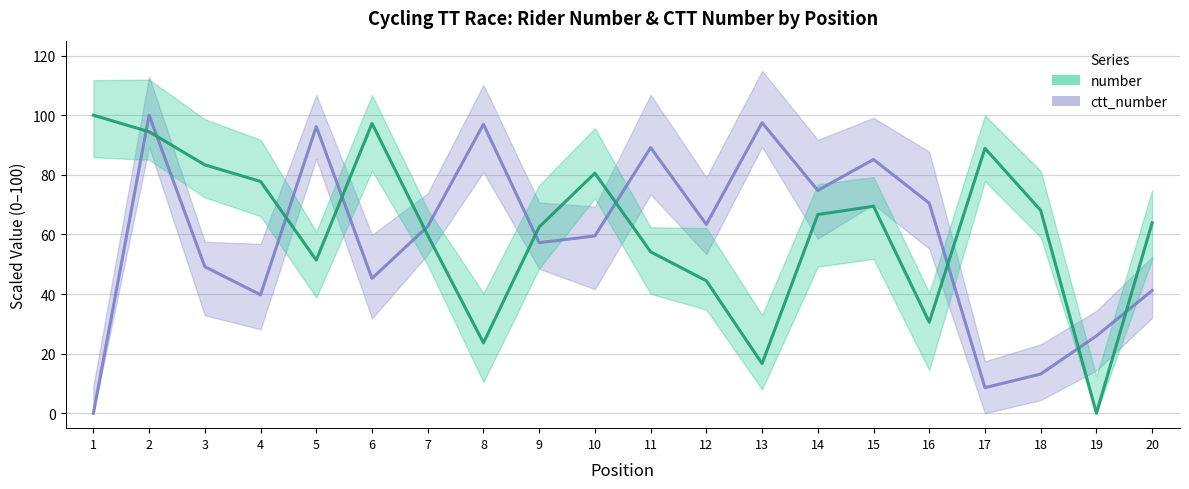

List the series in order of their peak value, highest first.

number, ctt_number